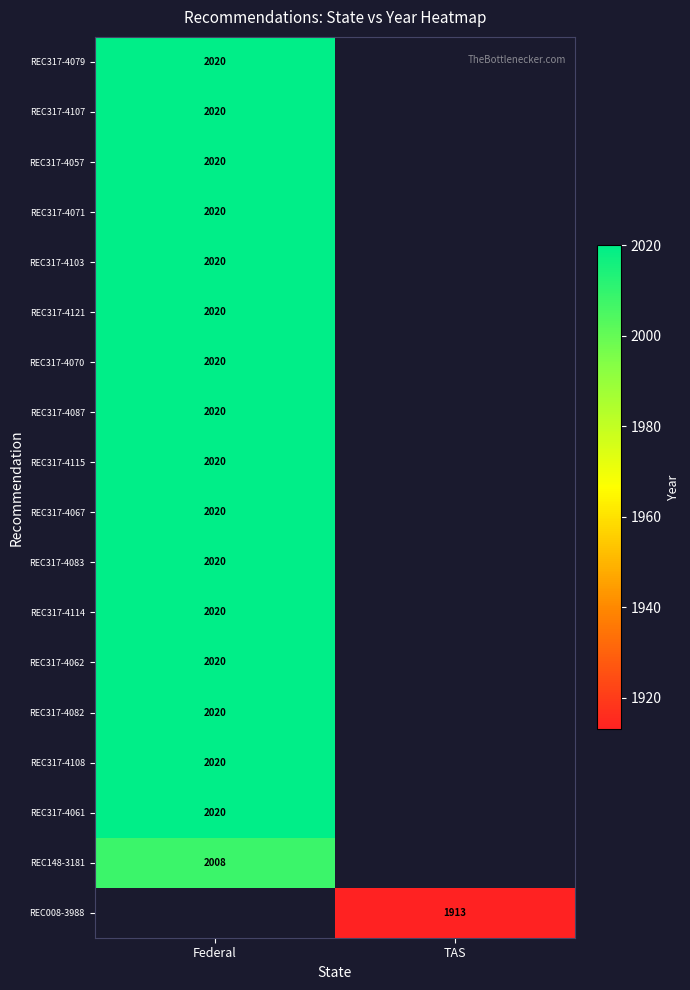

Is it true that REC317-4082 equals 2868 at Federal?

False